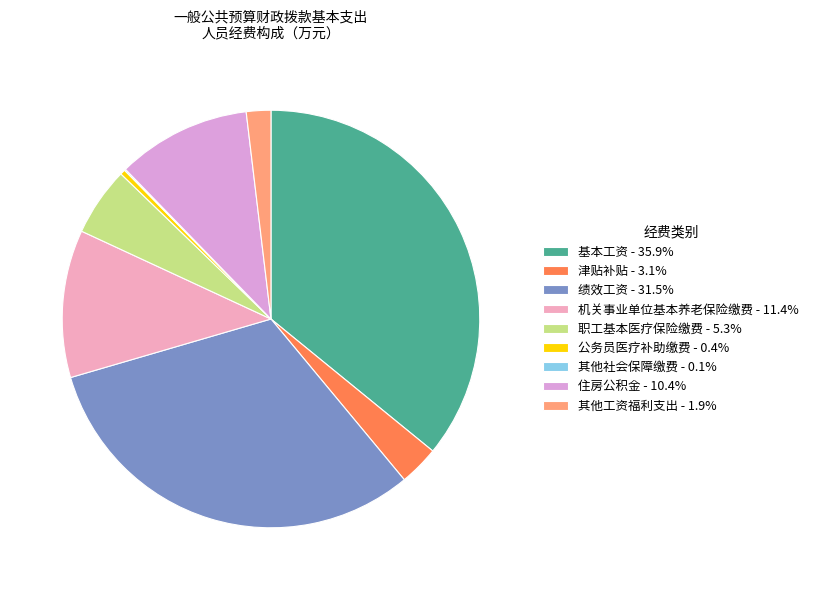

To the nearest percent, what is the difference between the largest and smallest slice percentages?

36%